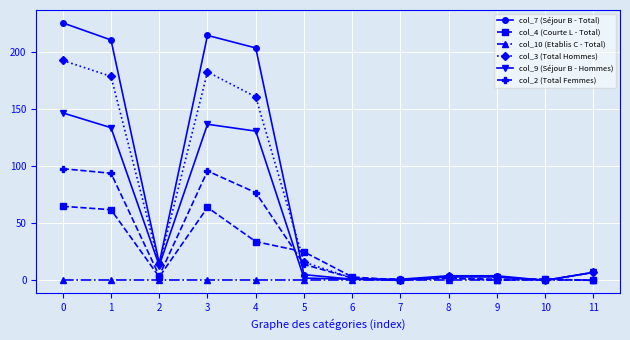

Which series has the widest spread of values?

col_7 (Séjour B - Total)